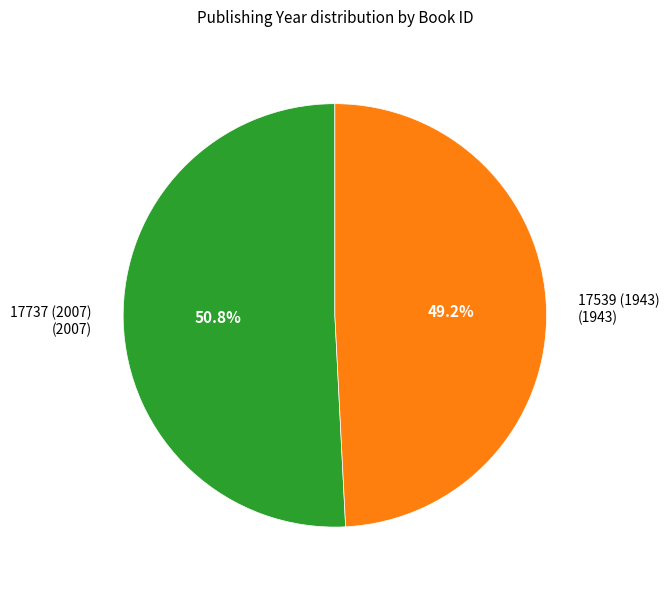

To the nearest percent, what is the difference between the largest and smallest slice percentages?

2%